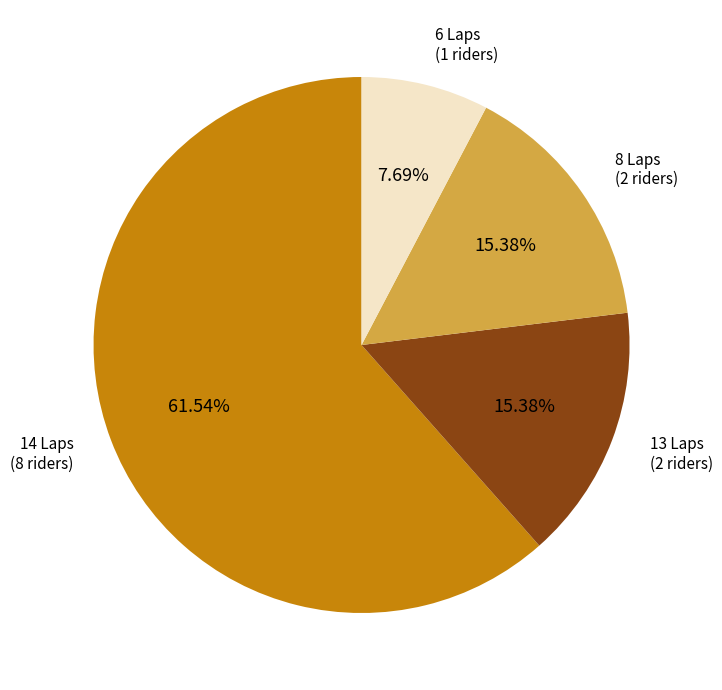

What is the smallest slice in the pie chart?

6 Laps